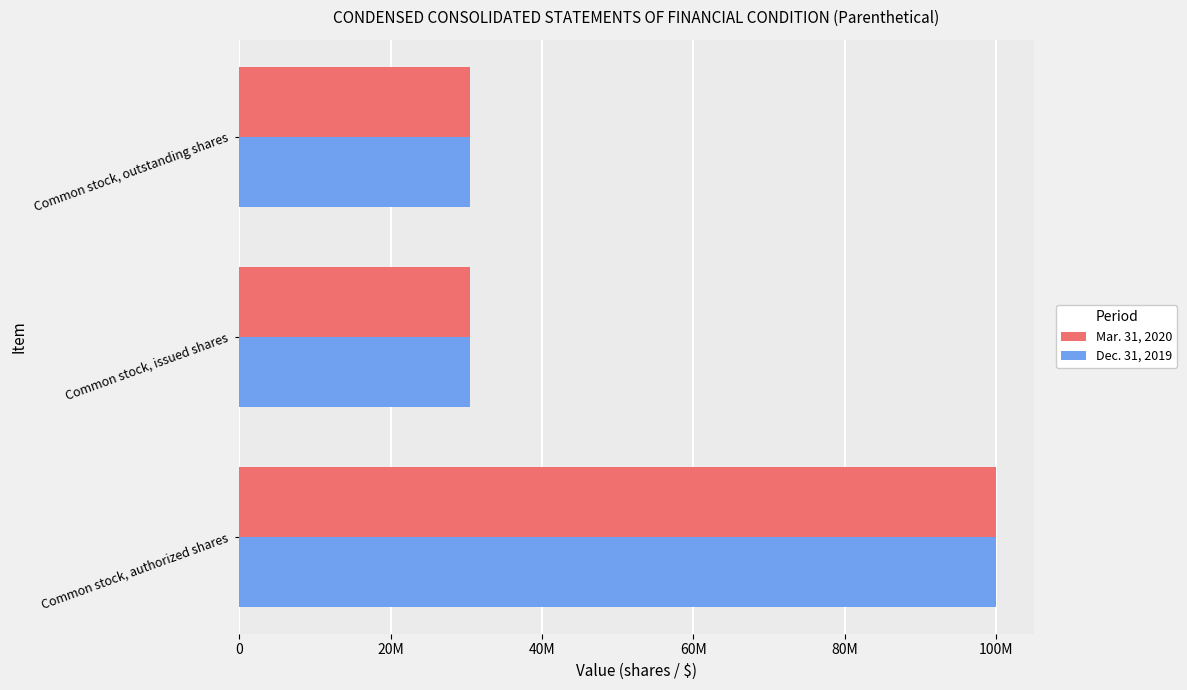

What is the average value of the Mar. 31, 2020 series?

53639869